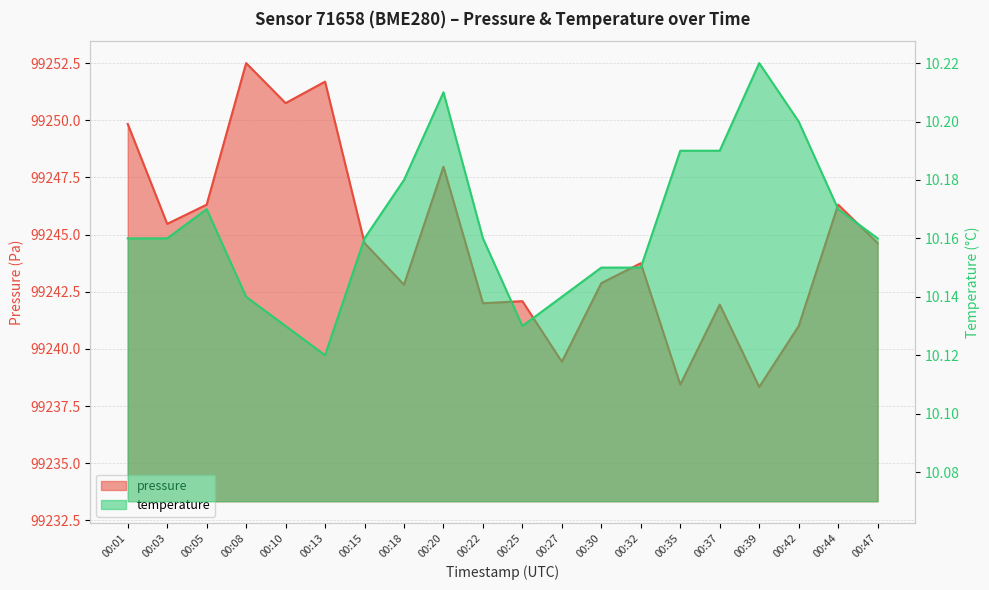

What is the average value of the pressure series?

99244.6